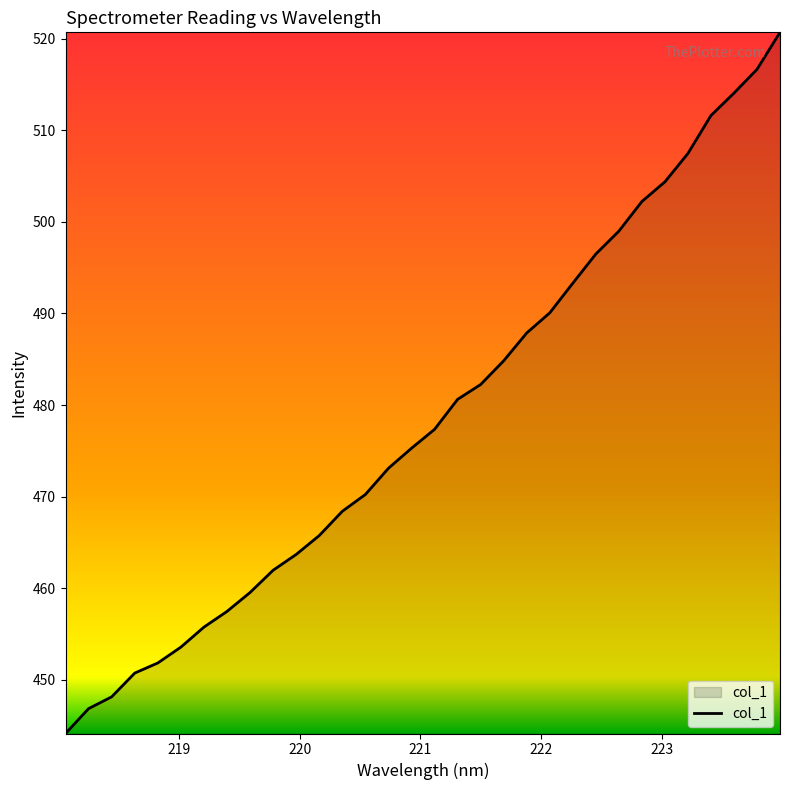

What is the smallest value displayed?

444.2